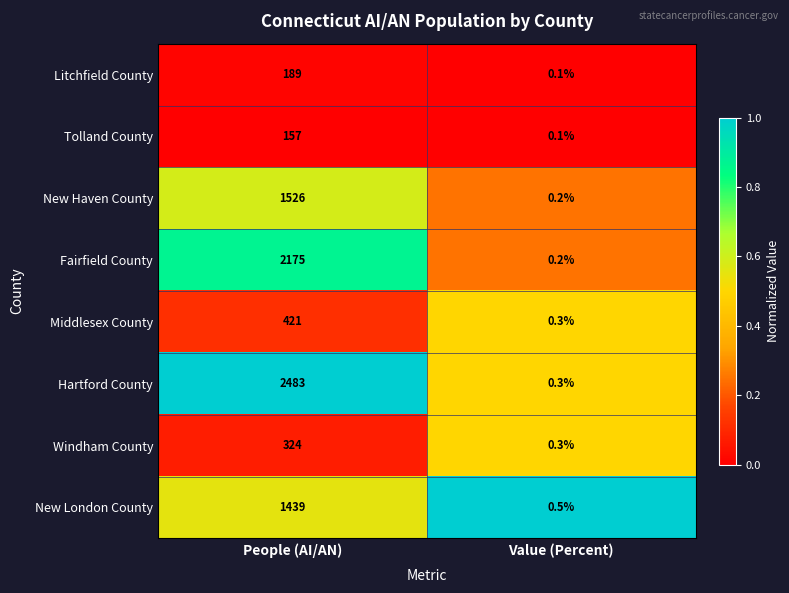

How many series are shown in this chart?

8